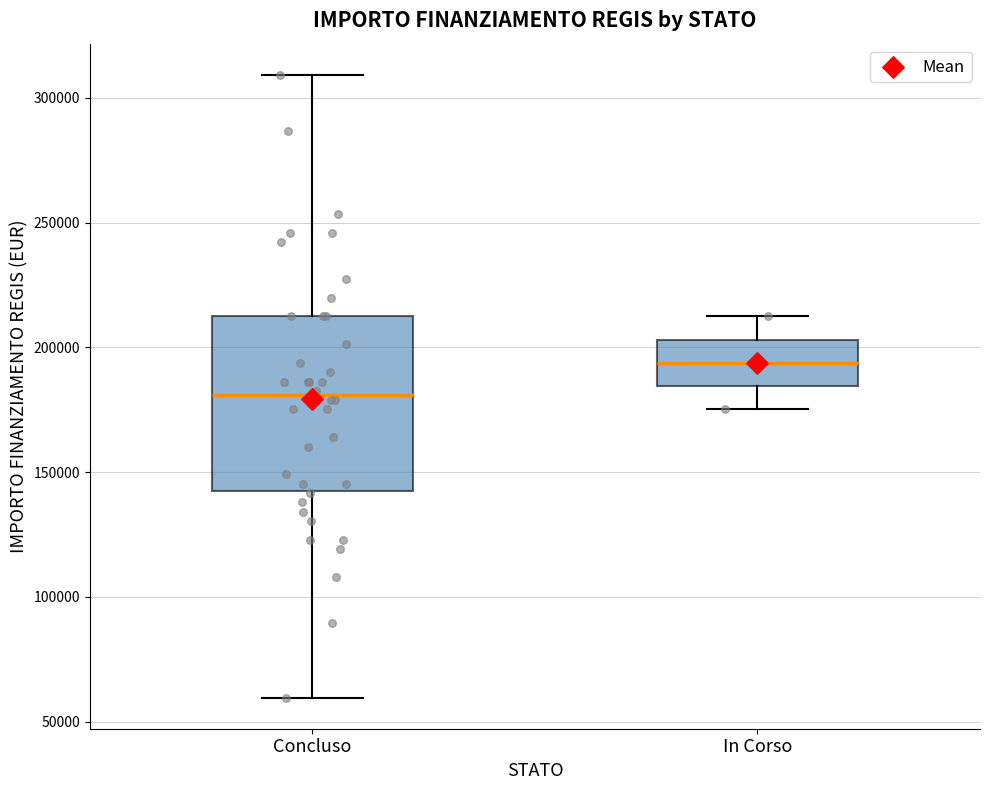

Which box's median line is the lowest?

Concluso